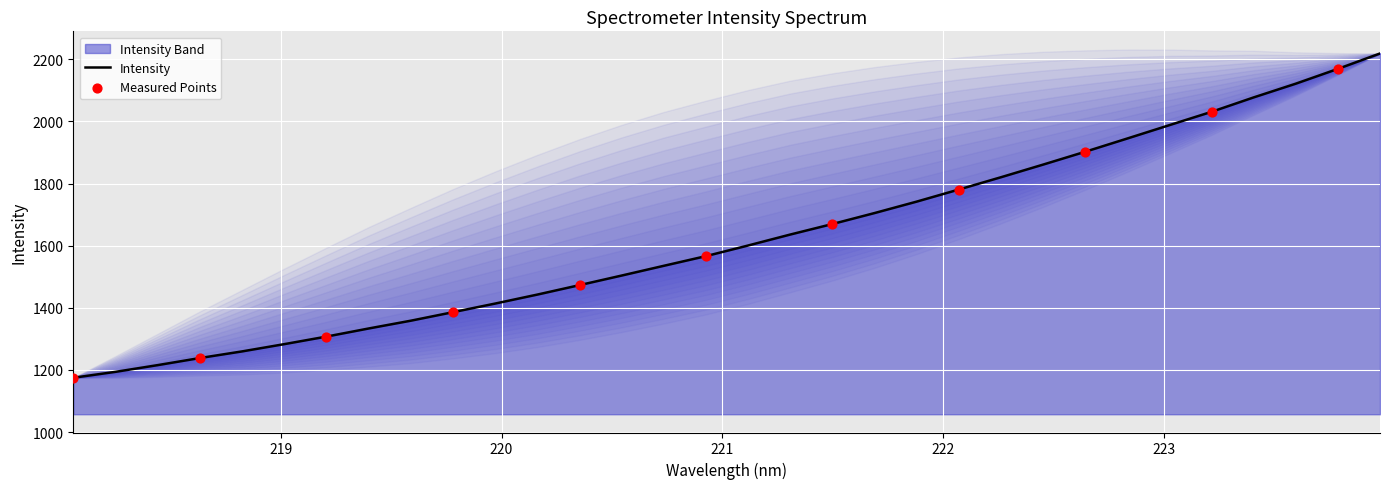

What is the ratio of the value at 219.0156 to the value at 222.8355?

0.7